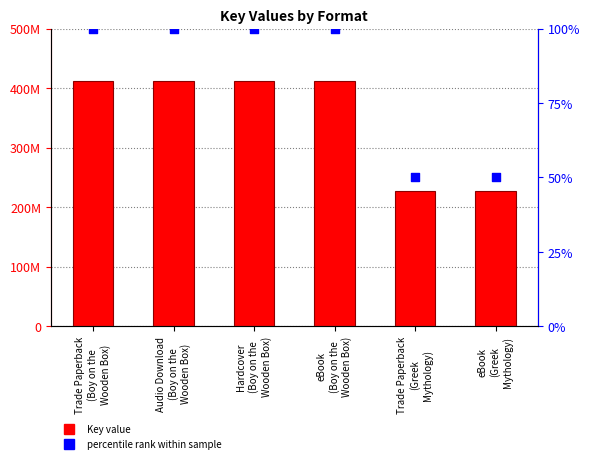

Which series has the widest spread of Y values?

Key